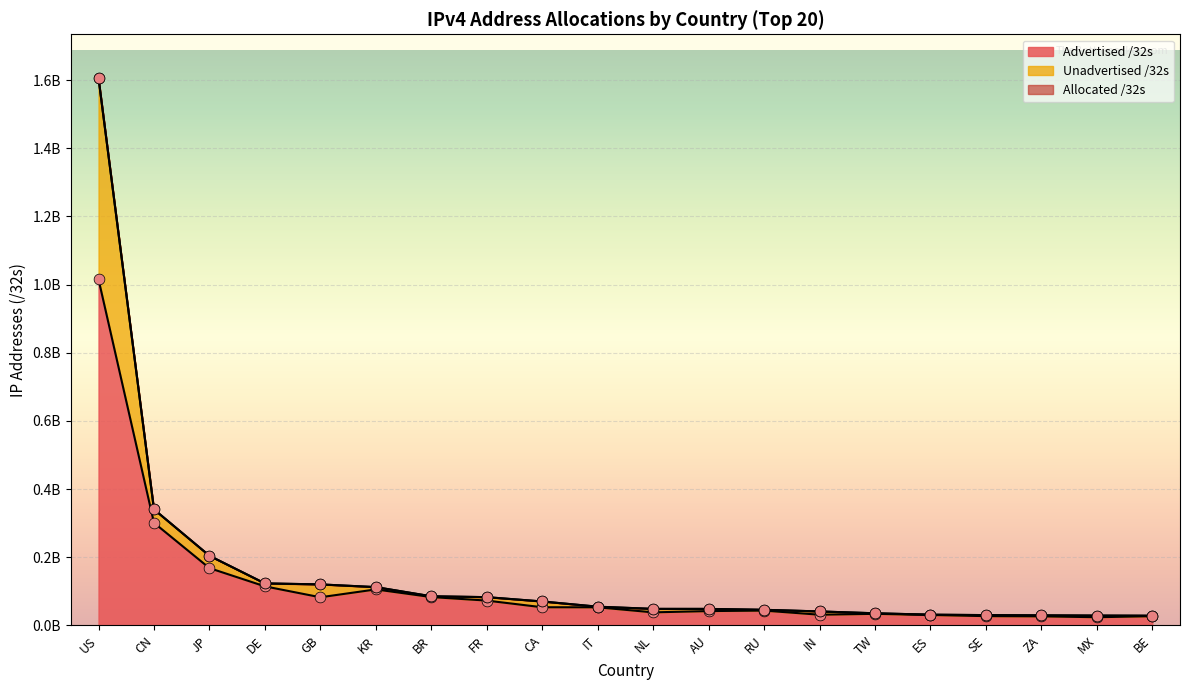

What is the total value across all series at DE?

361384960